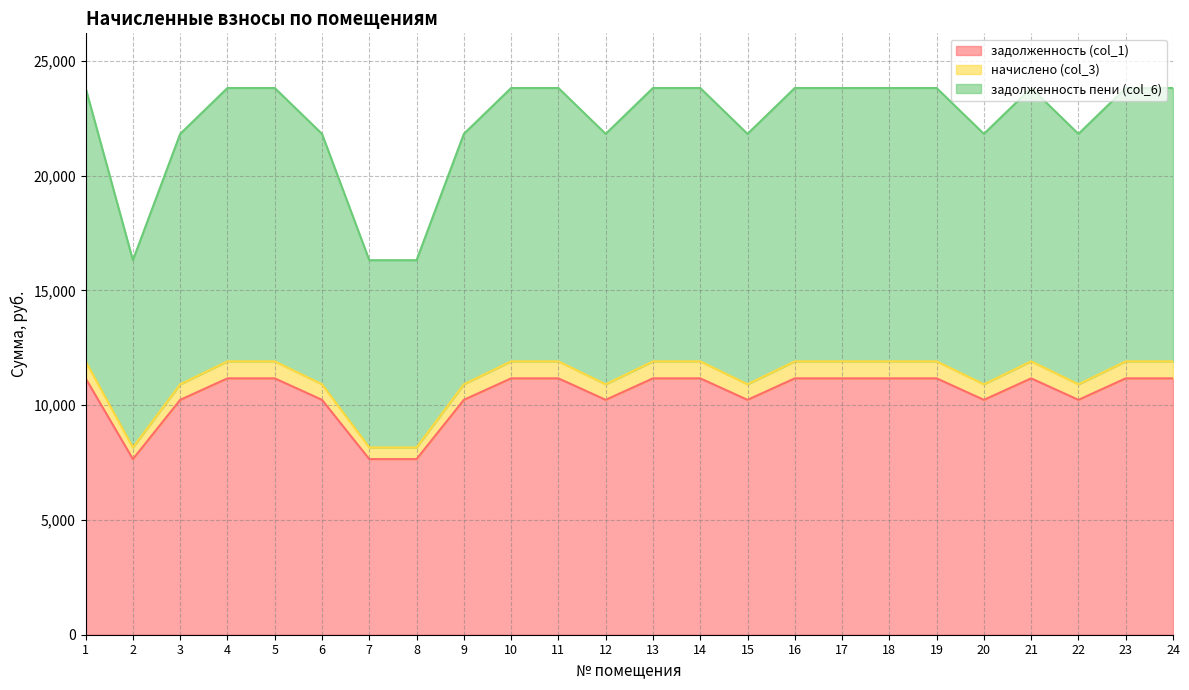

Rank the categories by задолженность (col_1) value from highest to lowest.

1, 4, 5, 10, 11, 13, 14, 16, 17, 18, 19, 21, 23, 24, 3, 6, 9, 12, 15, 20, 22, 2, 7, 8